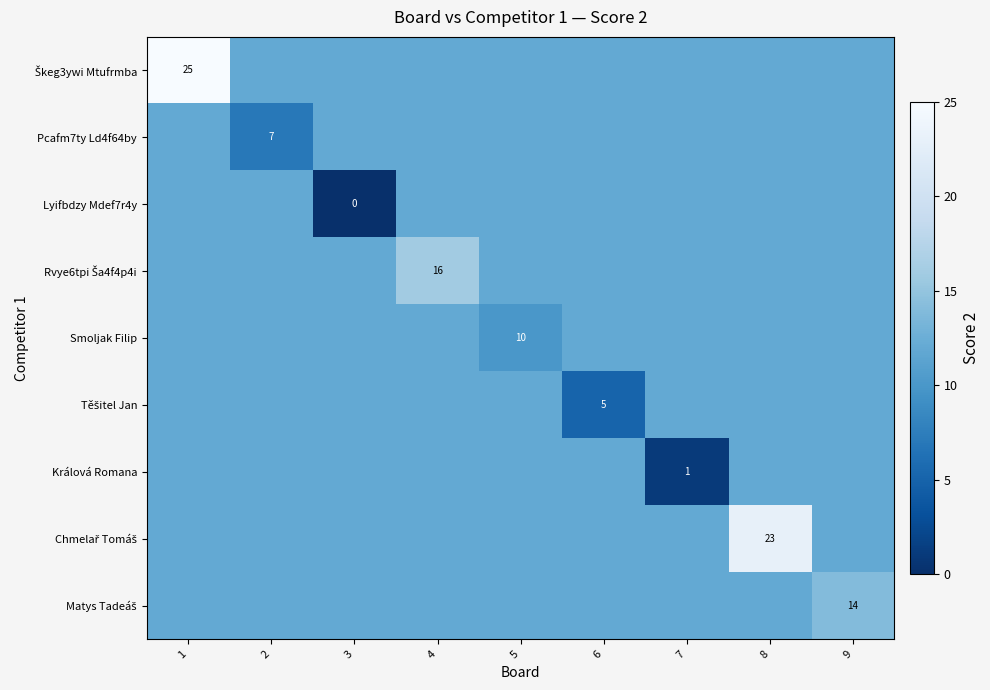

True or false: Pcafm7ty Ld4f64by has a value of 7 at 2.

True